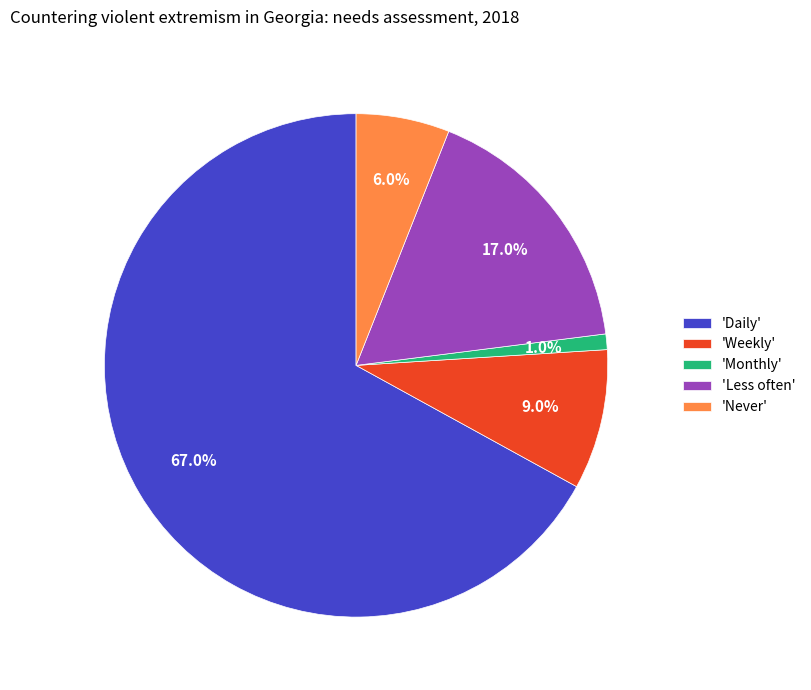

How many segments does this pie chart have?

5